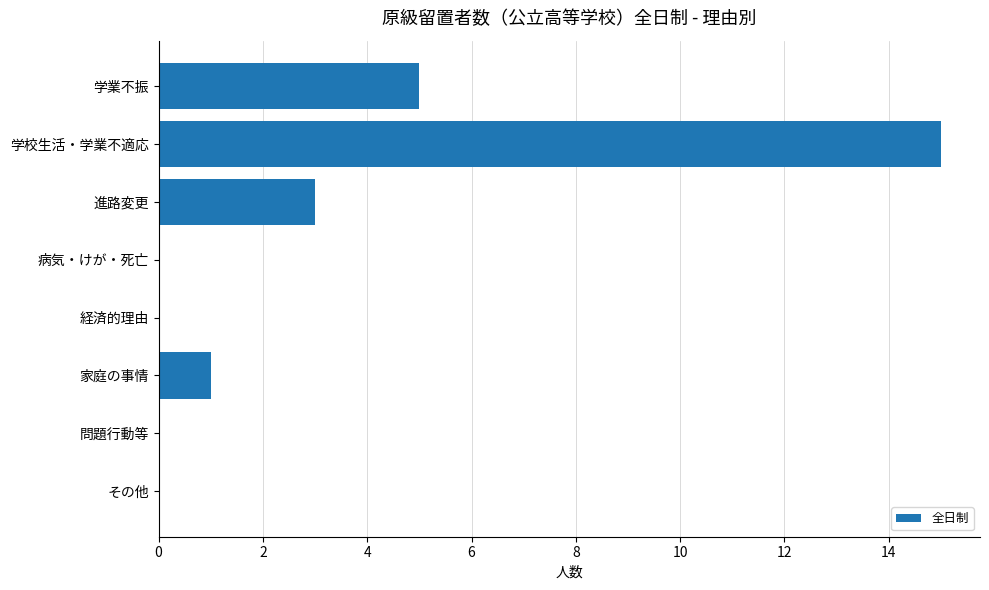

What is the greatest value displayed?

15